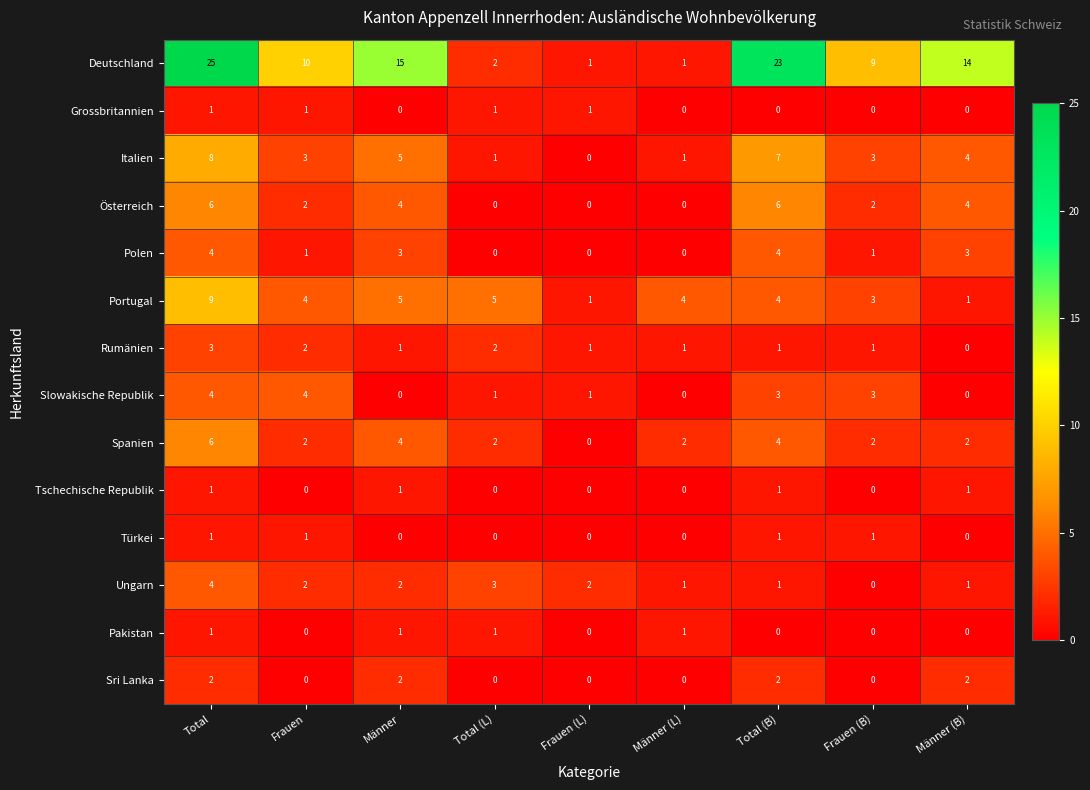

What is the spread (max minus min) of values at Frauen?

10